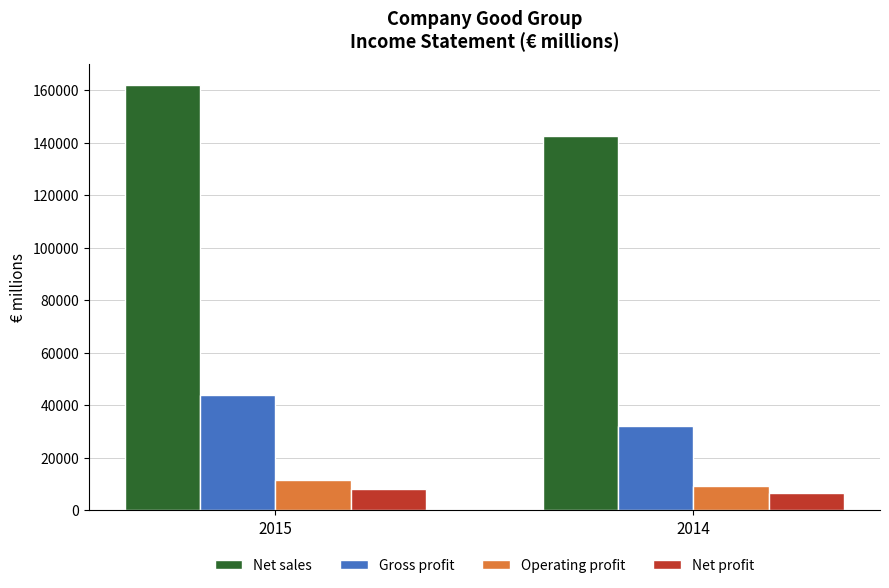

Are the bars horizontal?

No